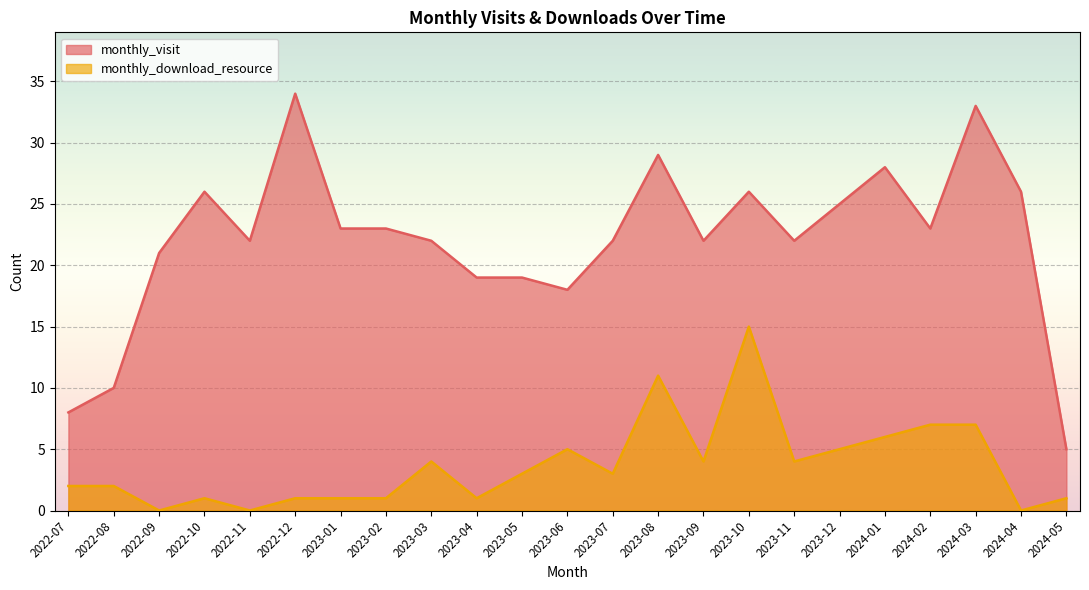

True or false: monthly_download_resource and monthly_visit intersect in this chart.

False